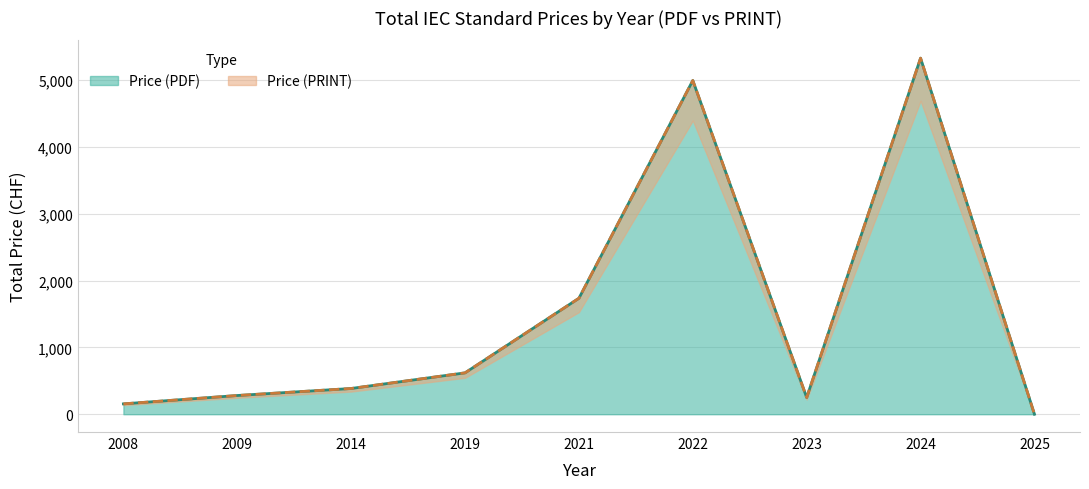

Is it true that Price (PDF) equals 385 at 2014?

True